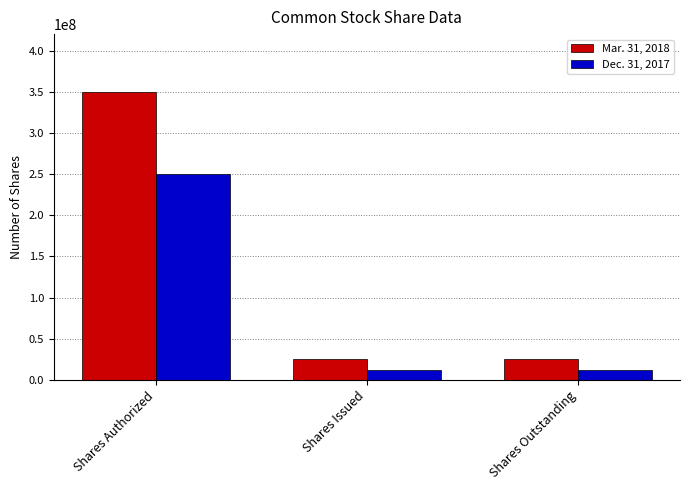

Are the bars horizontal?

No